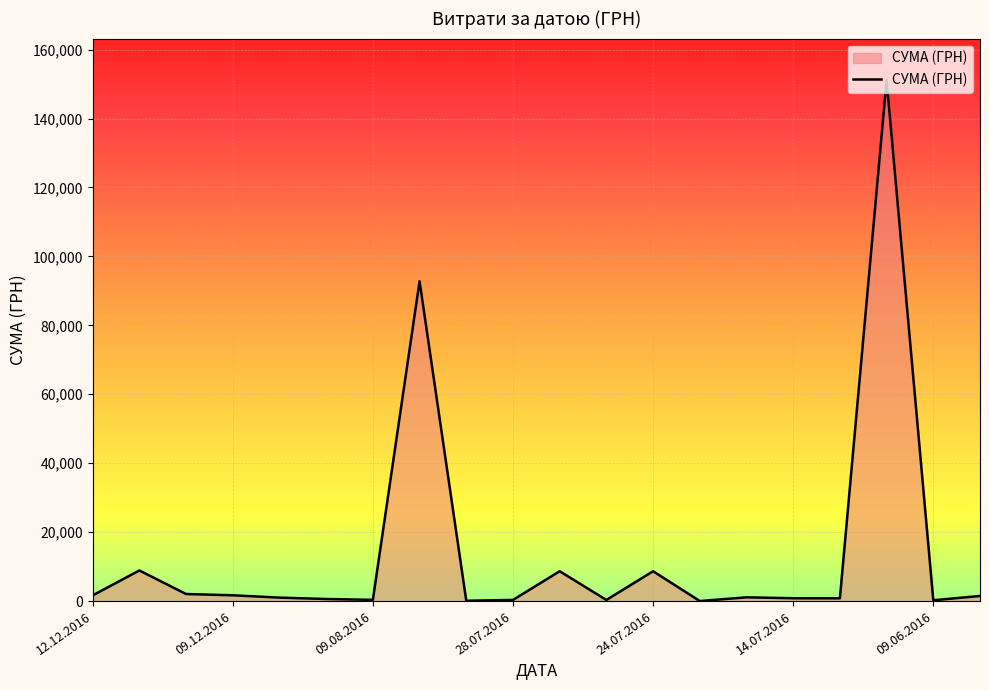

What is the difference between the maximum and minimum values?

151104.7